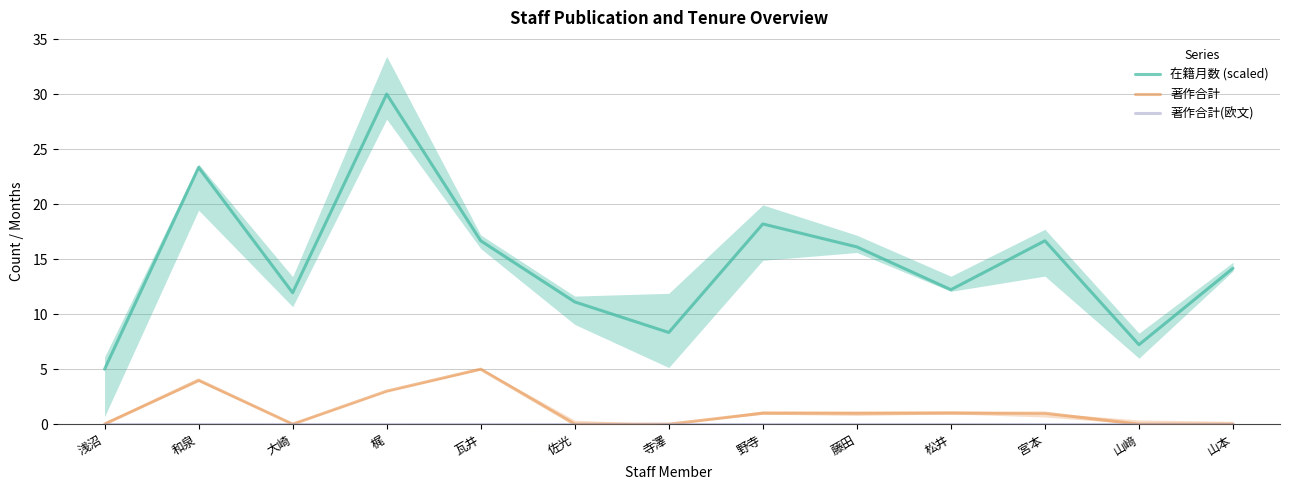

What is the average value of the 在籍月数 (scaled) series?

14.7